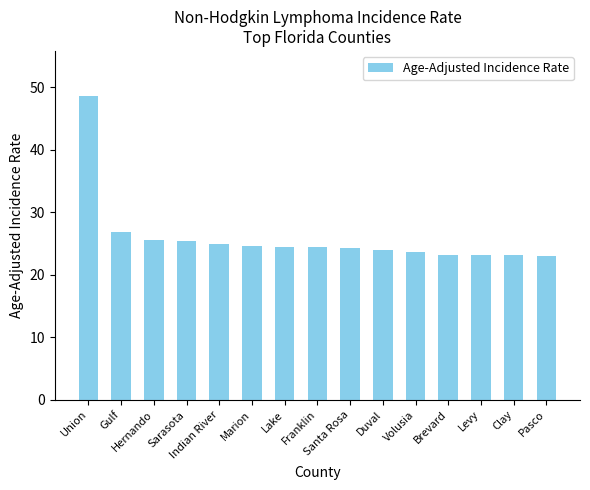

What is the smallest value displayed?

23.0